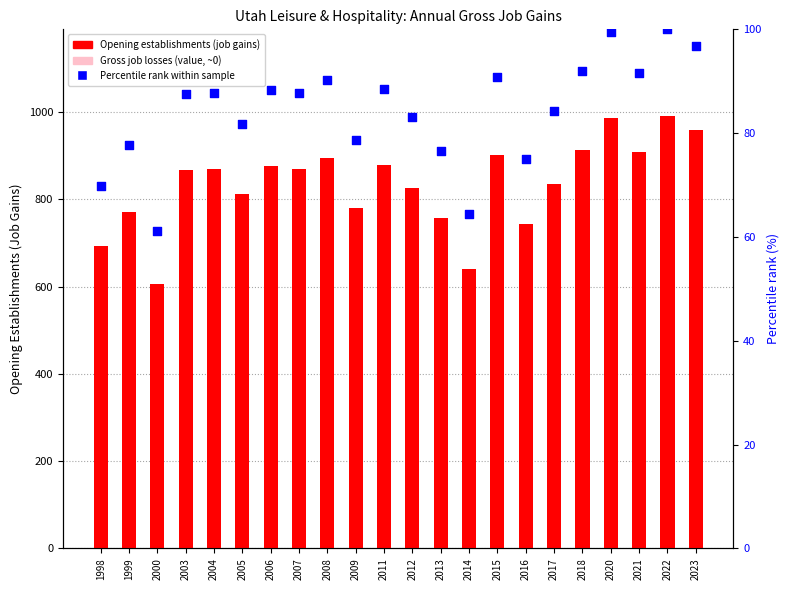

What is the total value across all series at 2006?

964.4